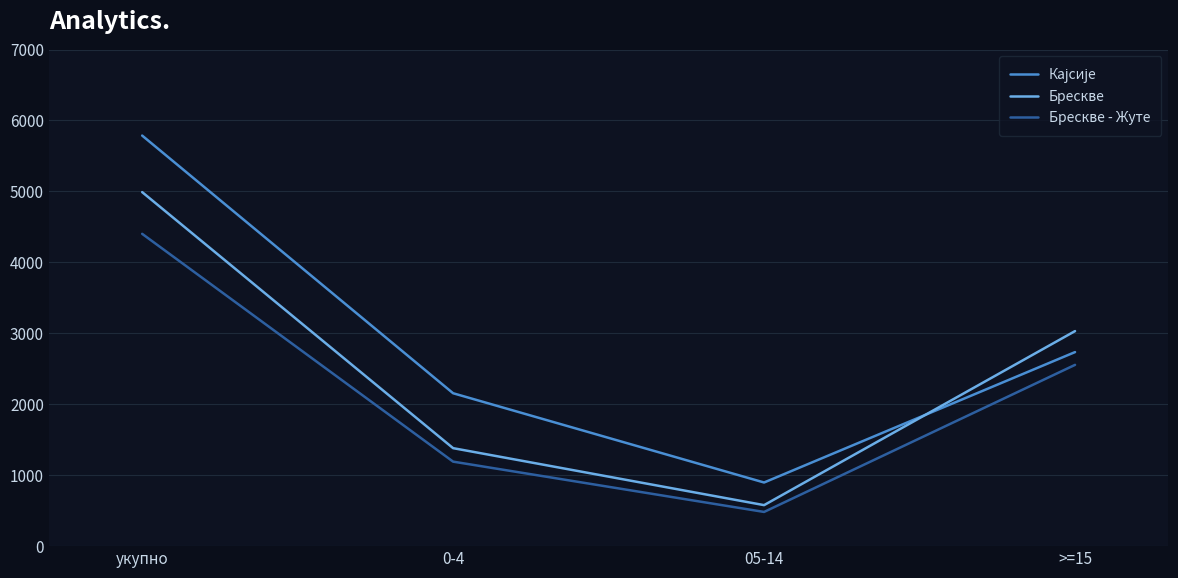

Between 0-4 and >=15, which series saw the biggest shift?

Брескве